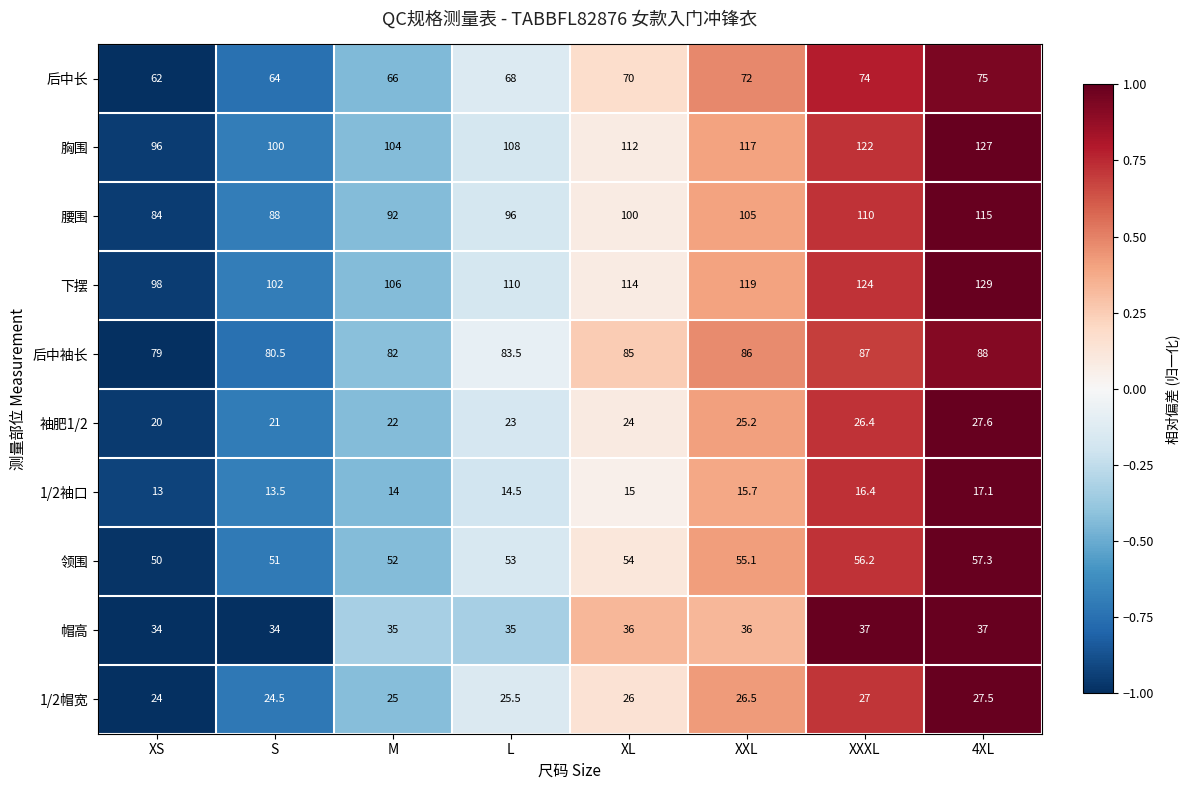

At which label is 下摆 closest to 113?

XL